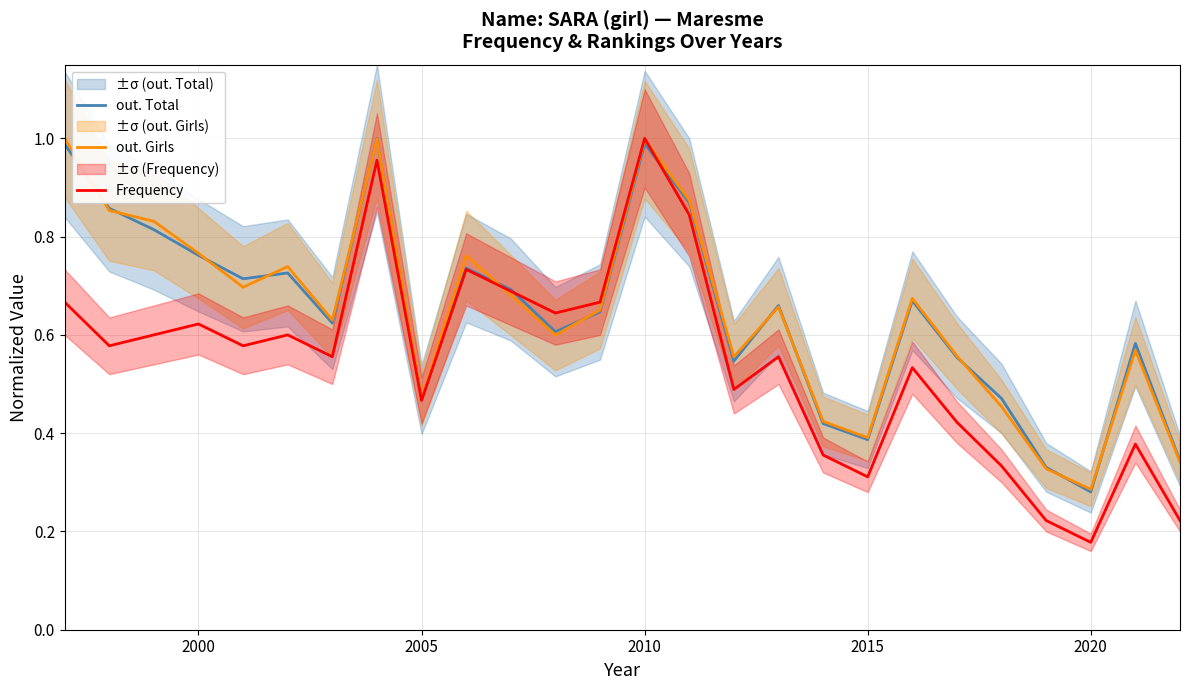

At which label is out. Girls closest to 0?

2020